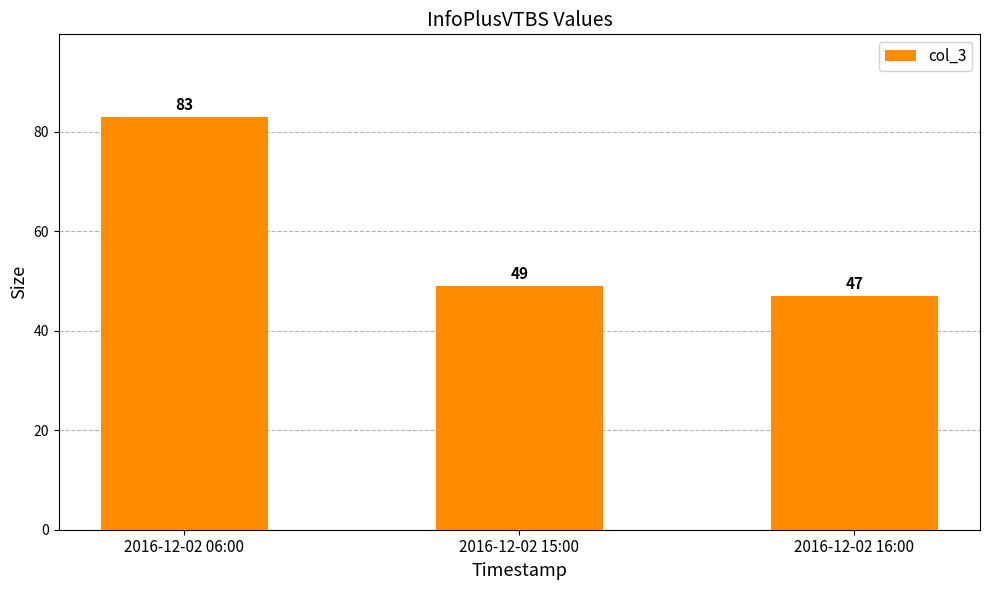

What is the difference between the values at 2016-12-02 15:00 and 2016-12-02 06:00?

34